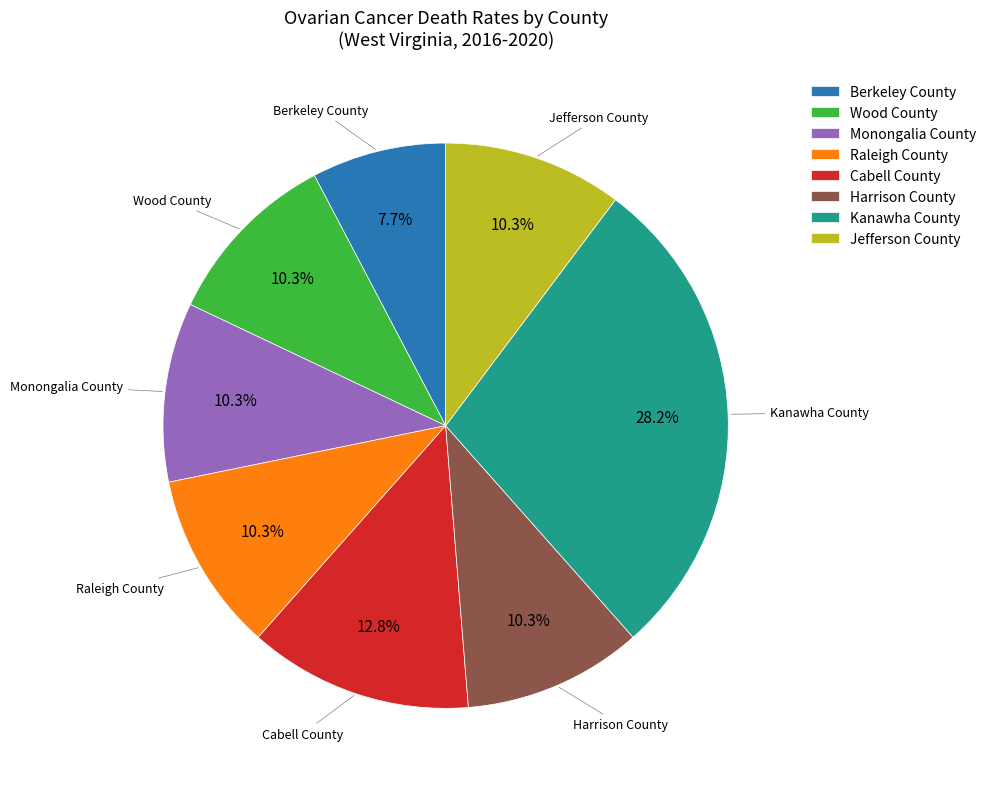

Is Monongalia County the majority of the pie?

No